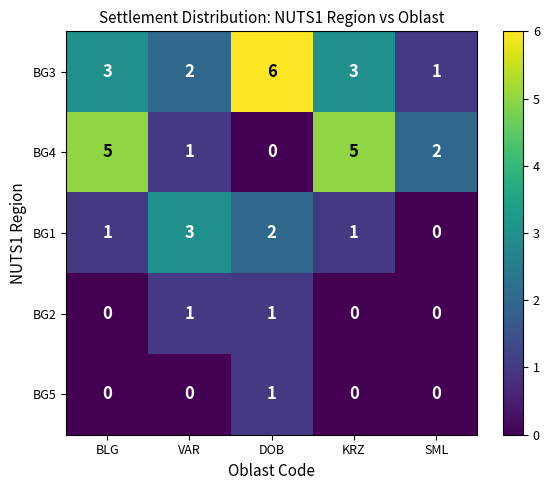

The BG4 series shows 2 at SML. True or false?

True